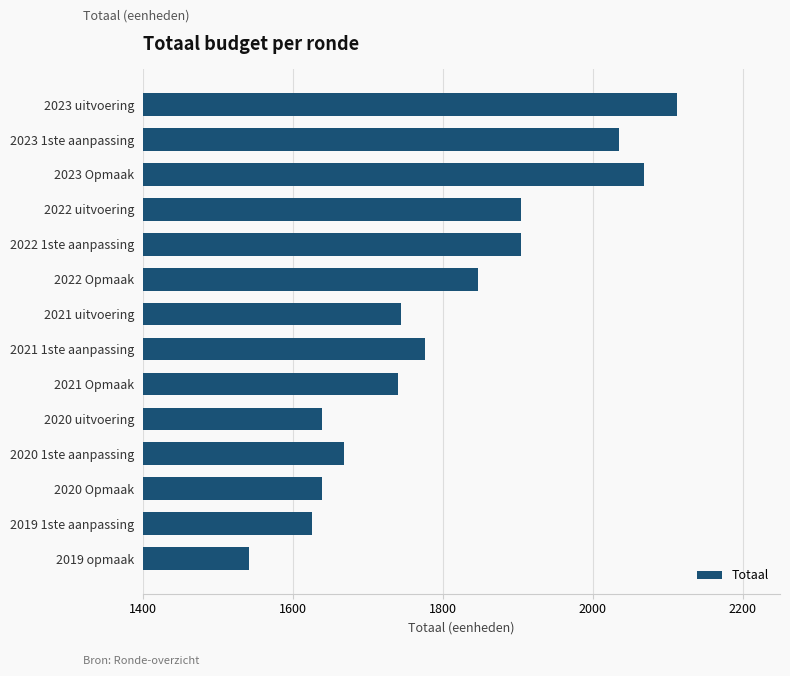

What is the greatest value displayed?

2113